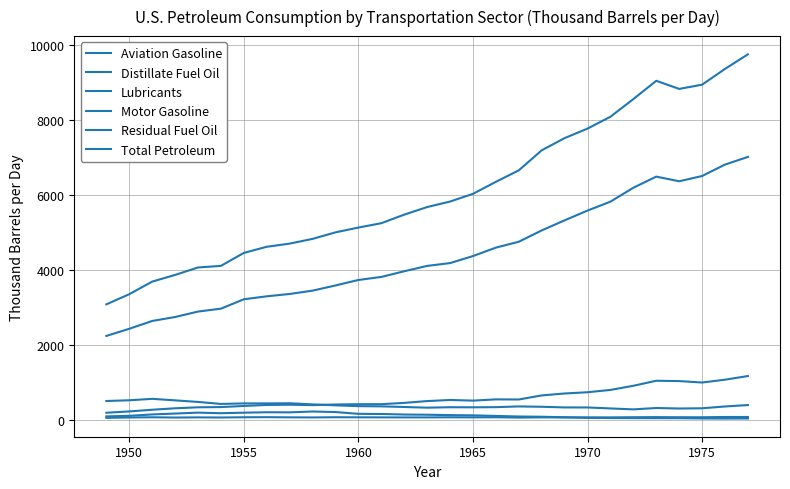

What is the average value of the Lubricants series?

67.7